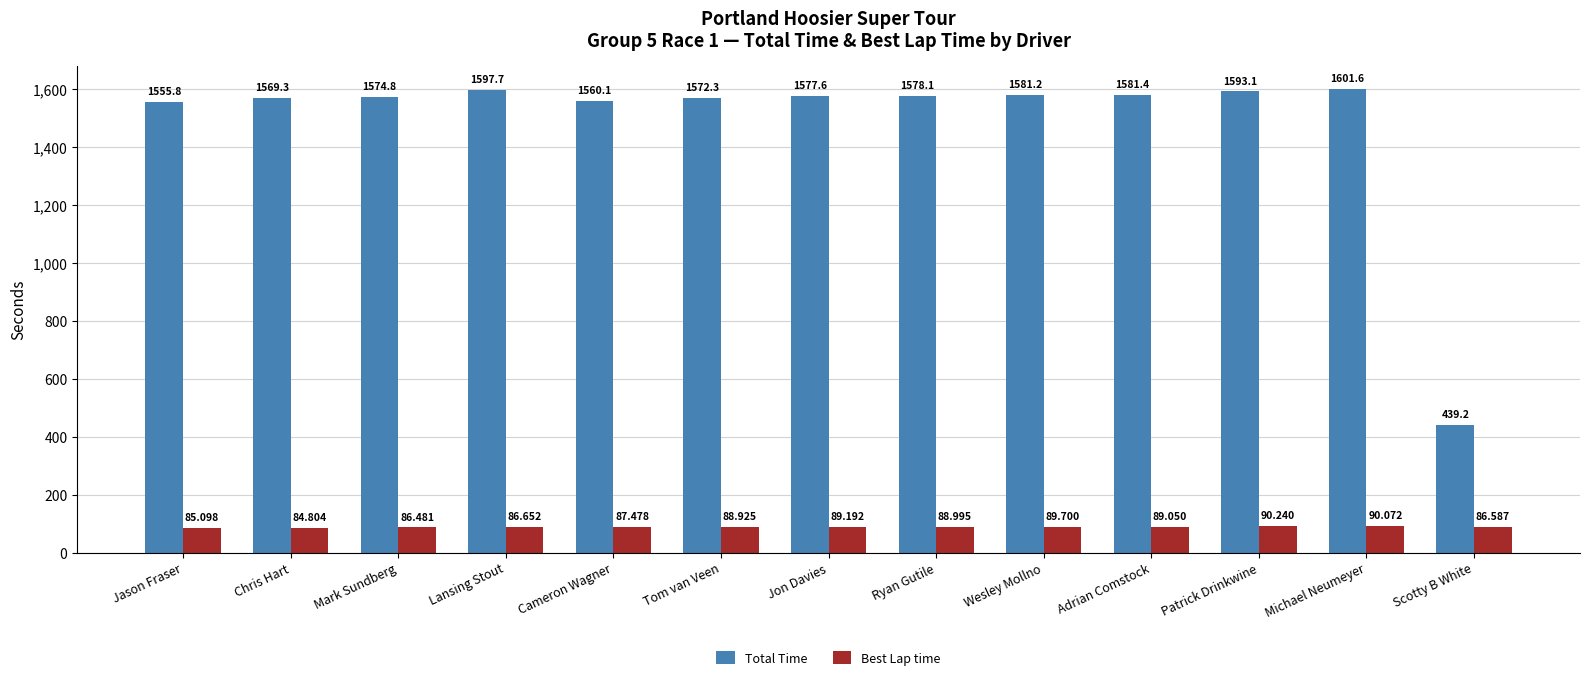

What is the sum of all Best Lap time values?

1143.3